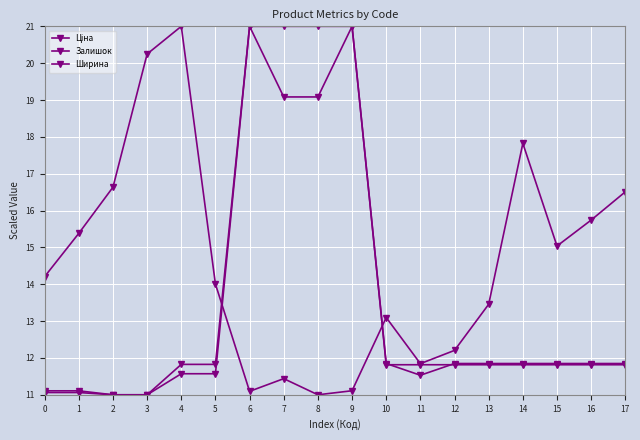

Which series has the widest spread of values?

Ціна